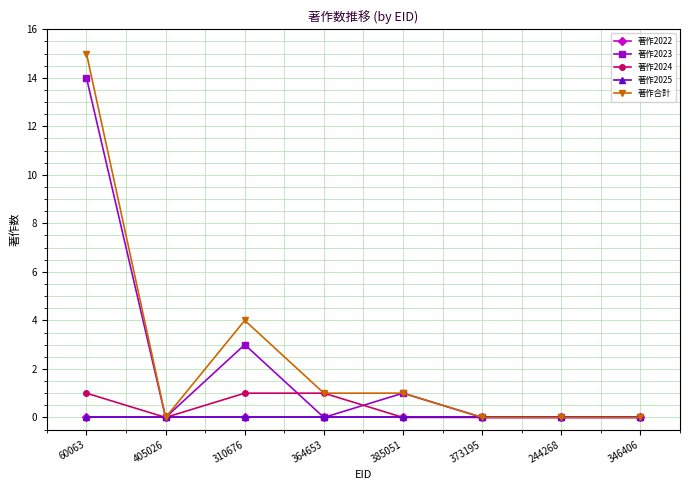

True or false: 著作2023 and 著作合計 cross at least once.

False